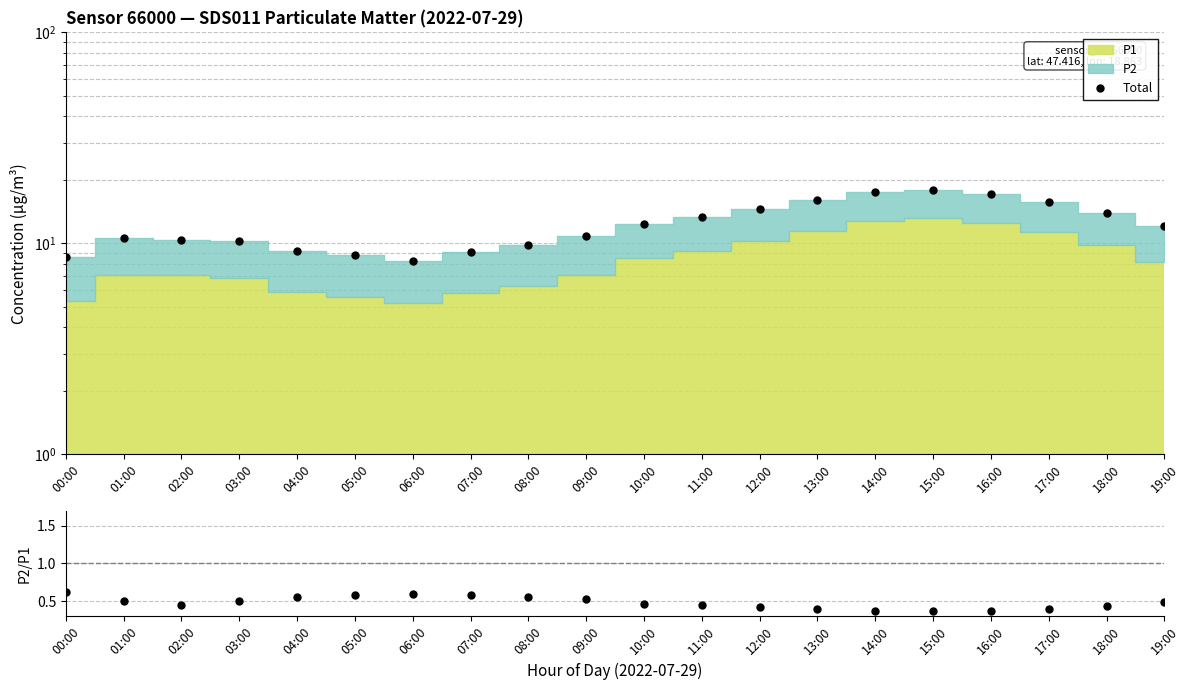

What is the sum of all Total values?

246.7